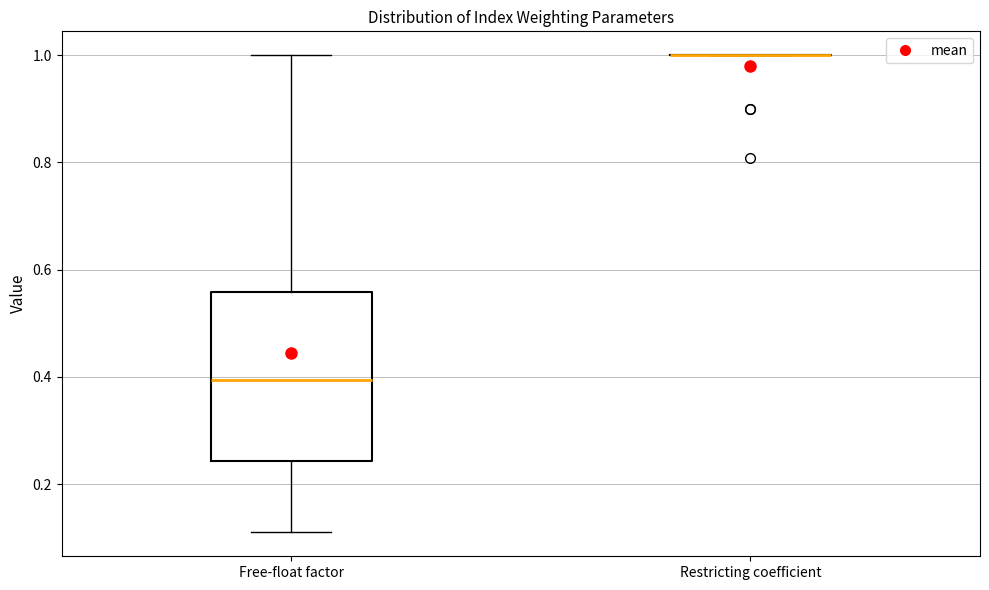

Reading left to right, read every box against the y-axis: the position of its median line, the range the box covers, and the ends of its whiskers. The values are not printed on the chart, so give them approximately, as read against the axis.

Free-float factor: median 0.40, box 0.24 to 0.56, whiskers 0.12 to 1.00
Restricting coefficient: box collapsed to a line at 1.00, whiskers 1.00 to 1.00